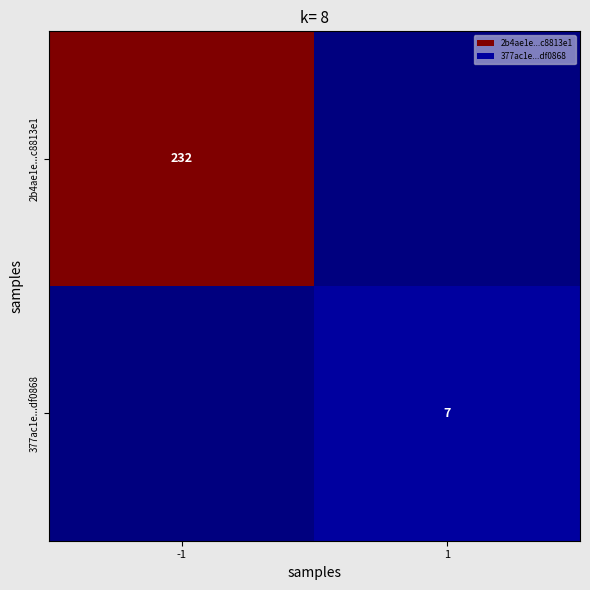

Is the value of 2b4ae1e...c8813e1 at -1 greater than the value of 377ac1e...df0868 at 1?

Yes